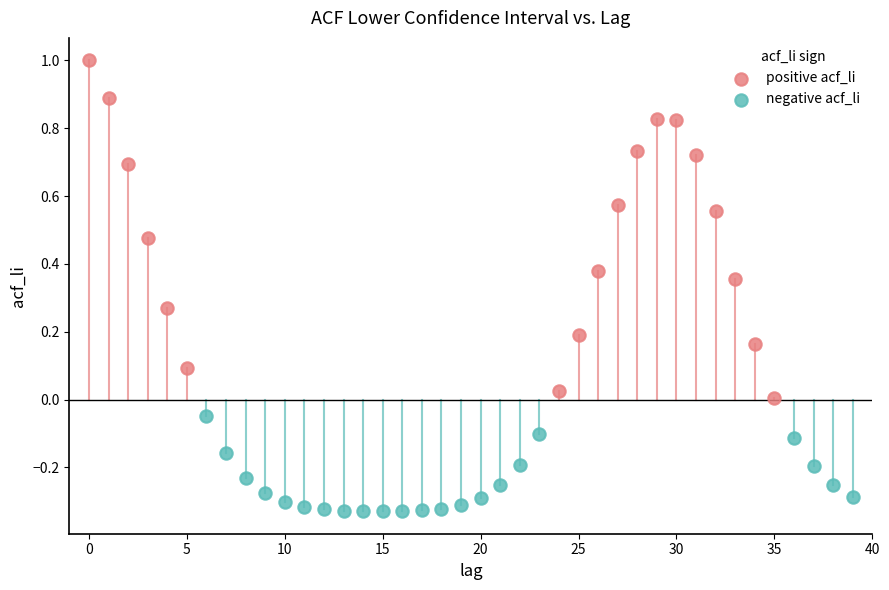

Which series contains the highest Y value?

positive acf_li